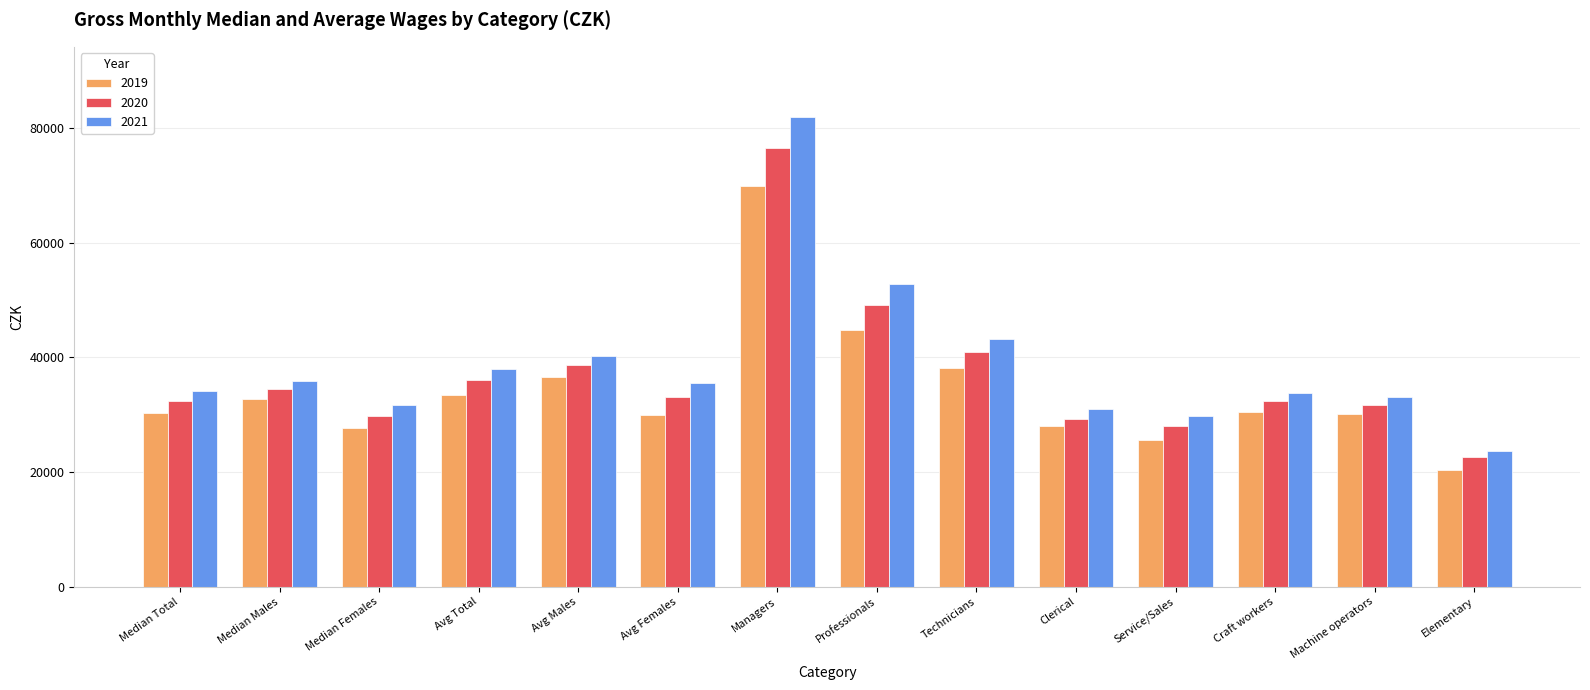

Read the 2020 value at Managers.

76450